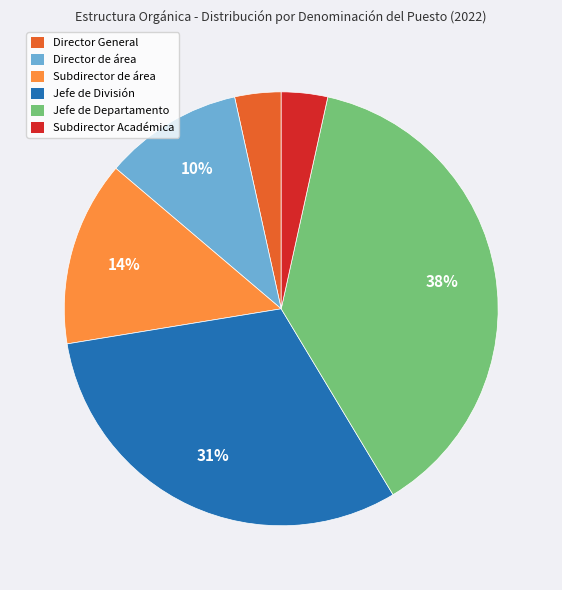

Does any single category account for the majority?

No